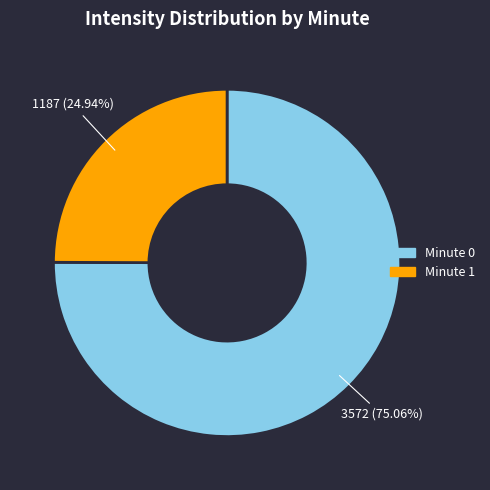

Count the number of slices in the pie.

2